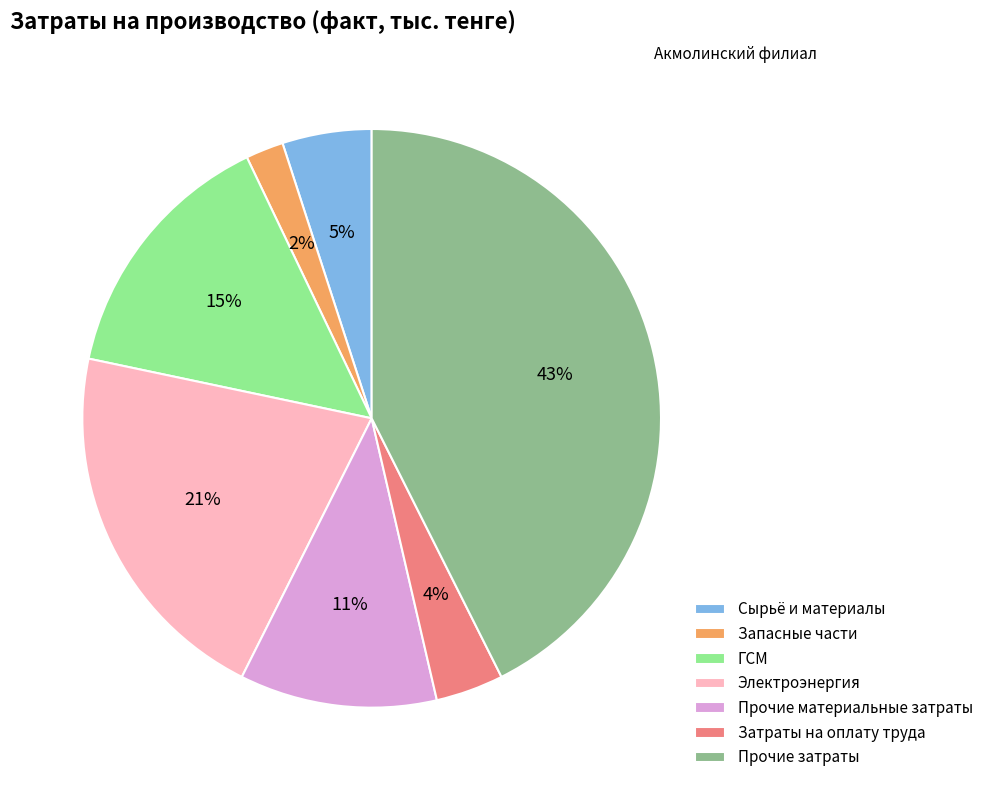

What is the smallest slice in the pie chart?

Запасные части